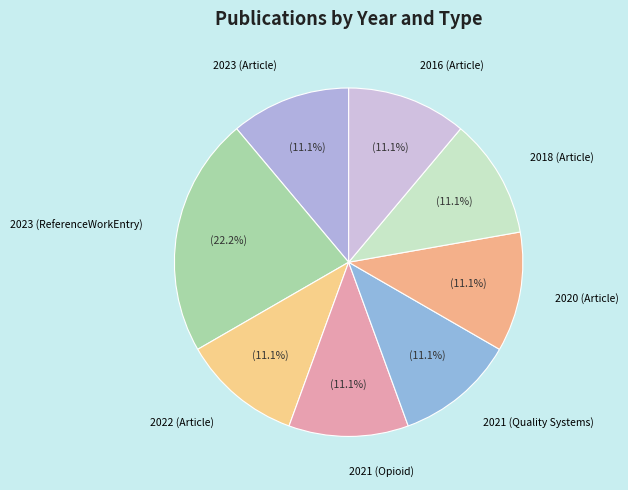

The 2023 (Article) slice represents 22% of the pie. True or false?

False